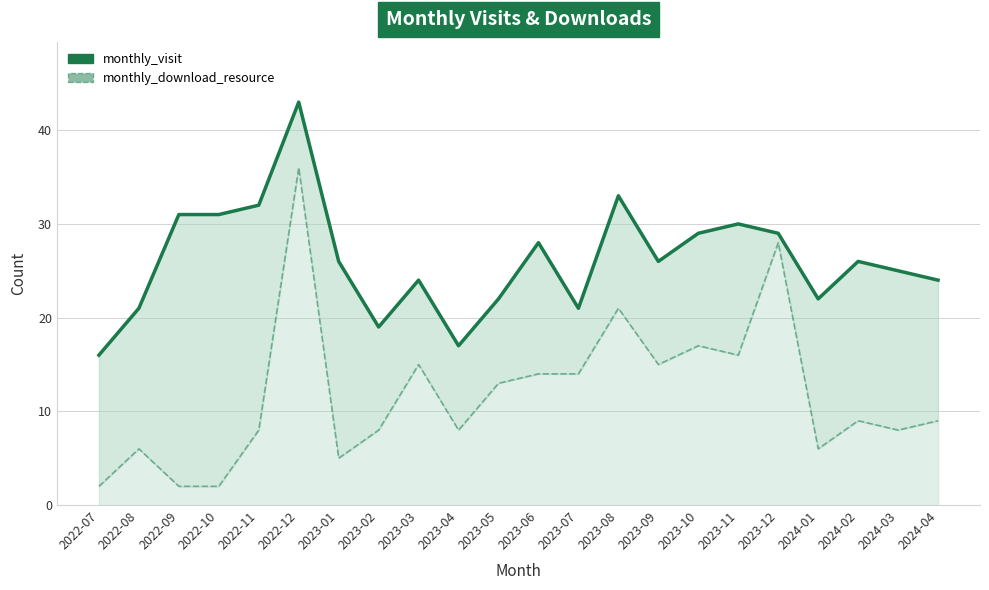

In monthly_visit, how many points are higher than both neighbors (excluding endpoints)?

6